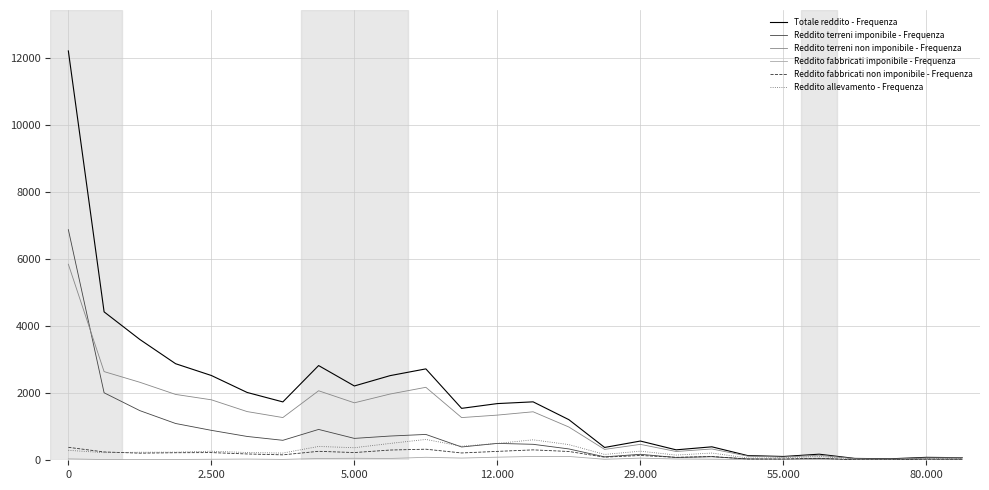

Which series has the largest total across all categories?

Totale reddito - Frequenza